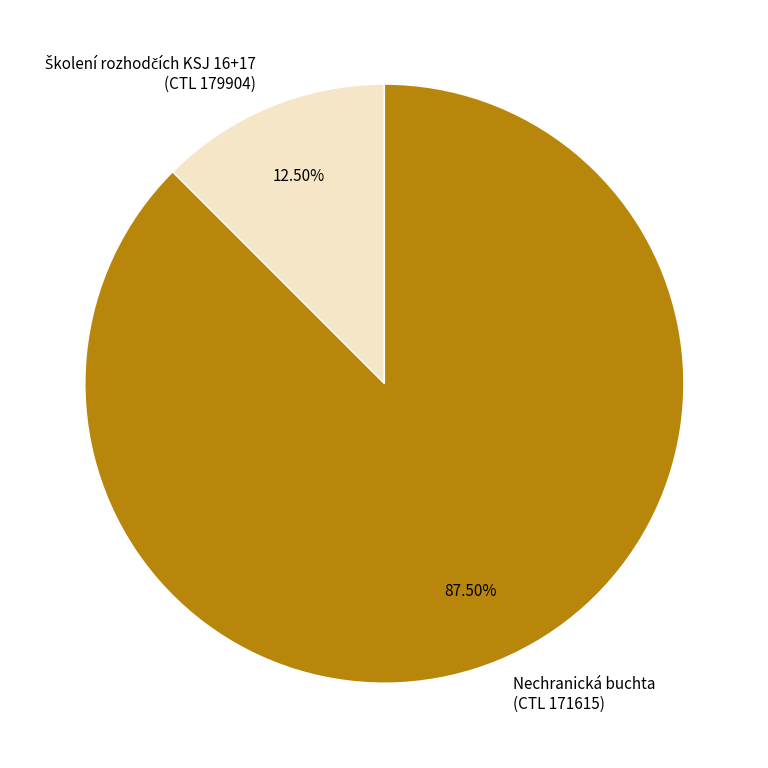

Is there any slice that represents more than half of the pie?

Yes